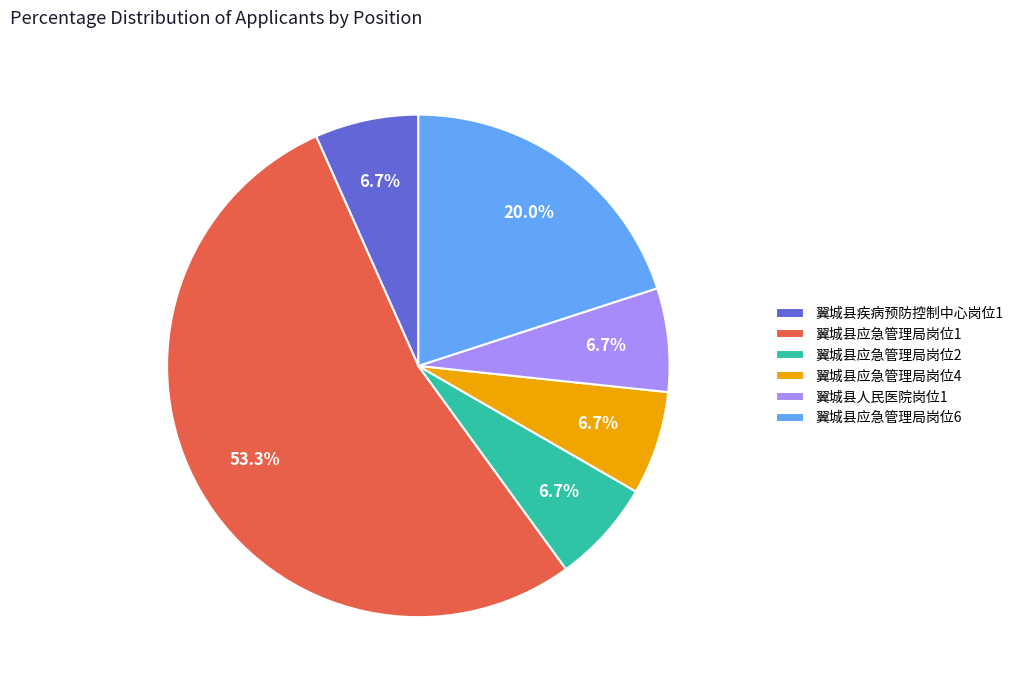

What is the ratio of the value at 翼城县应急管理局岗位2 to the value at 翼城县应急管理局岗位4?

1.0